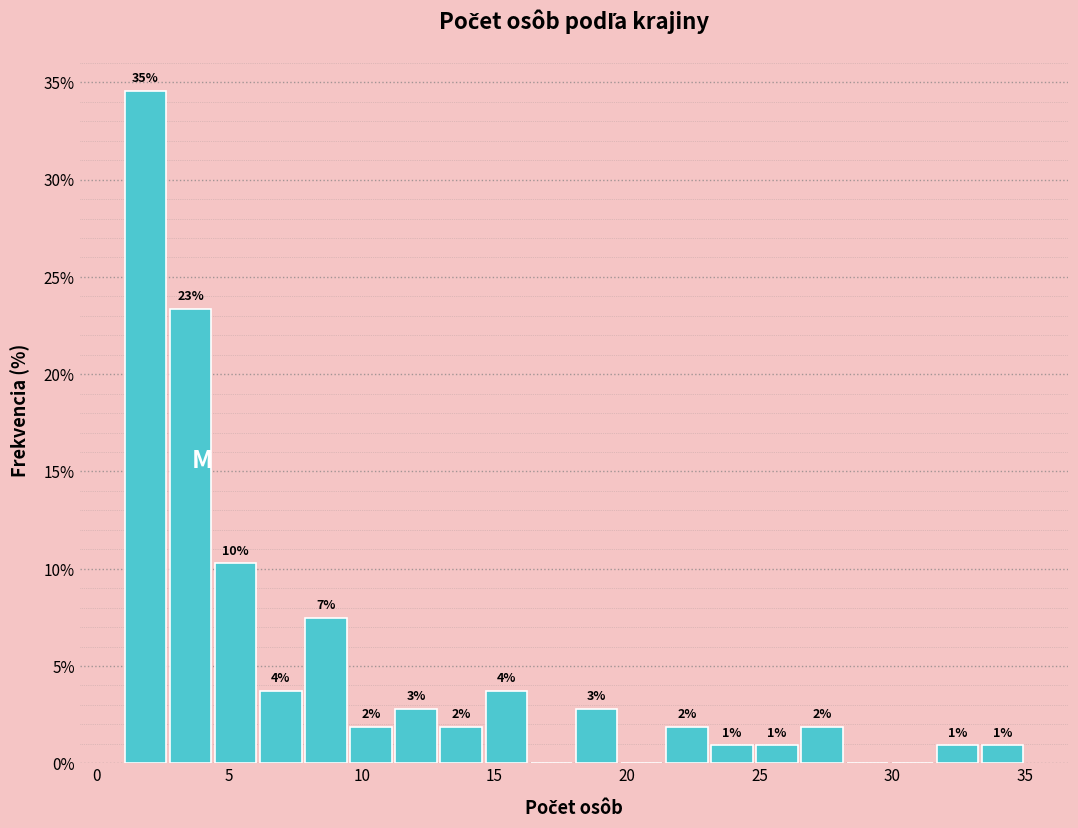

Around what value on the x-axis is the tallest bar? Give the approximate position of its centre, as read against the axis.

2.0